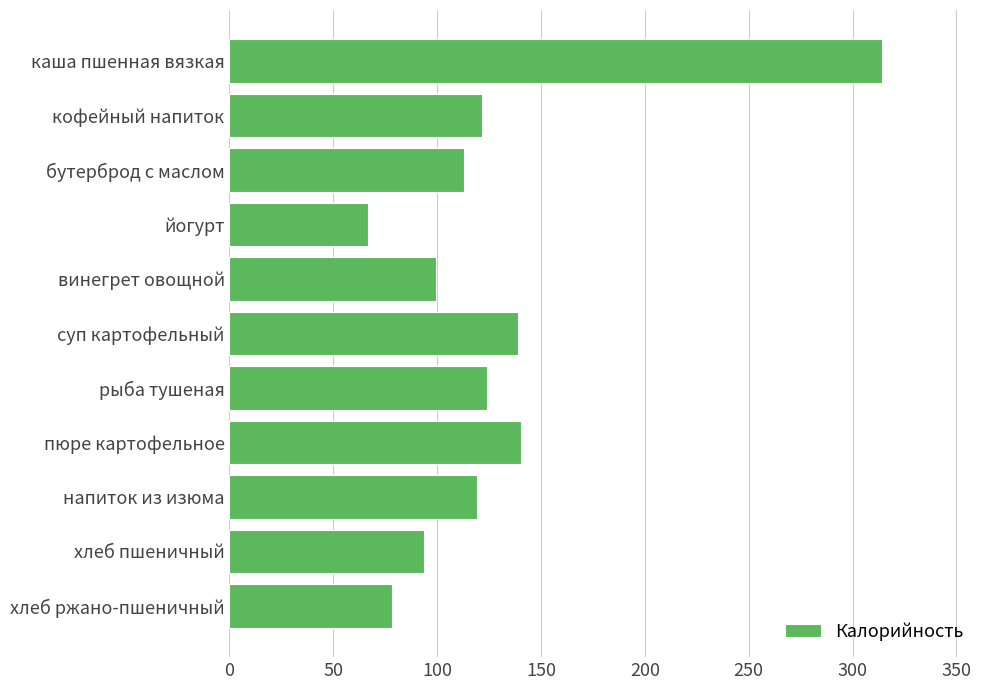

What is the sum of the values at каша пшенная вязкая and йогурт?

381.0